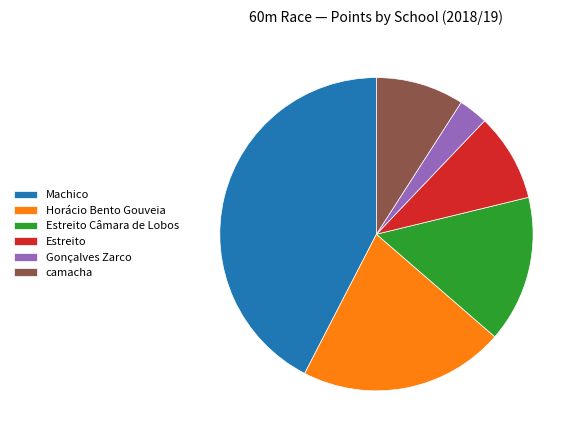

Count the number of slices in the pie.

6